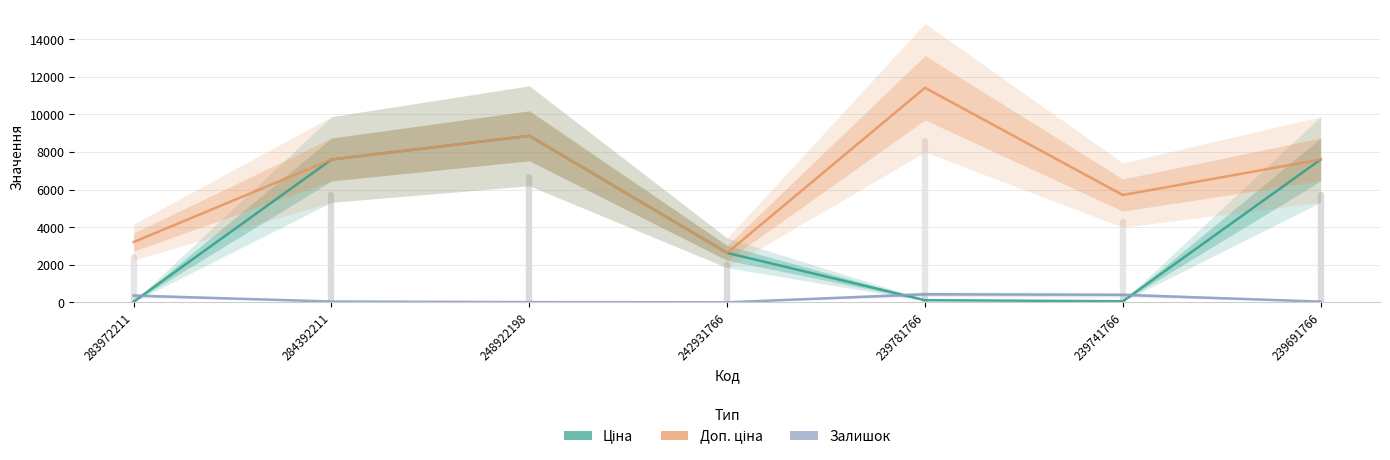

Reading left to right, list all the values displayed in this chart.

Ціна: 32.0	7596.5	8856.7	2627.5	114.1	57.0	7596.5
Доп. ціна: 3205.0	7596.5	8856.7	2628.0	11410.0	5705.0	7596.5
Залишок: 360.0	43.0	11.0	0.0	429.0	400.0	38.0